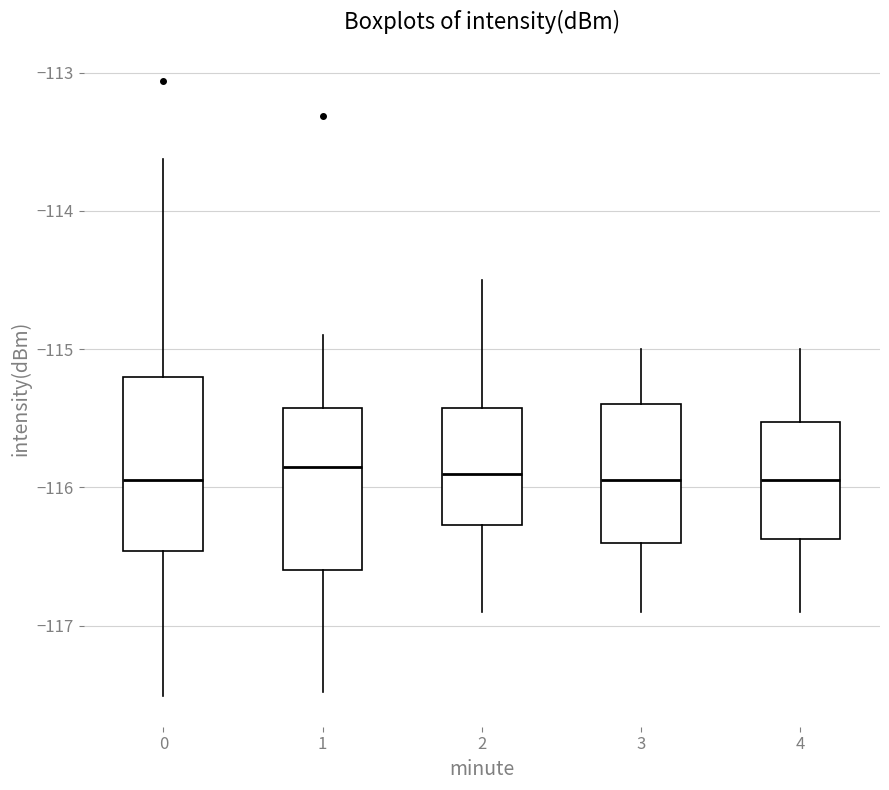

Reading left to right, read every box against the y-axis: the position of its median line, the range the box covers, and the ends of its whiskers. The values are not printed on the chart, so give them approximately, as read against the axis.

0: median -115.9, box -116.5 to -115.2, whiskers -117.5 to -113.6
1: median -115.8, box -116.6 to -115.4, whiskers -117.5 to -114.9
2: median -115.9, box -116.3 to -115.4, whiskers -116.9 to -114.5
3: median -115.9, box -116.4 to -115.4, whiskers -116.9 to -115.0
4: median -115.9, box -116.4 to -115.5, whiskers -116.9 to -115.0